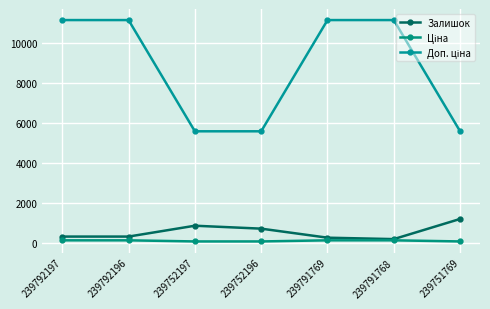

Reading right to left, list all the values displayed in this chart.

Залишок: 1185.0	173.0	244.0	698.0	845.0	300.0	300.0
Ціна: 55.9	111.7	111.7	55.9	55.9	111.7	111.7
Доп. ціна: 5585.0	11169.0	11169.0	5585.0	5585.0	11169.0	11169.0